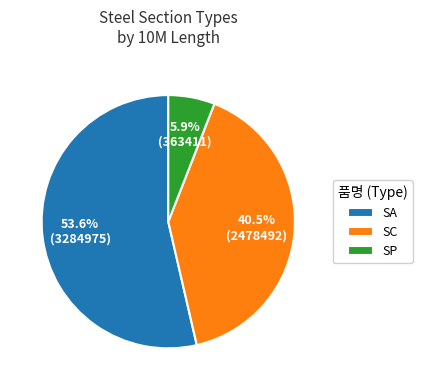

Rank the categories by value from lowest to highest.

SP, SC, SA